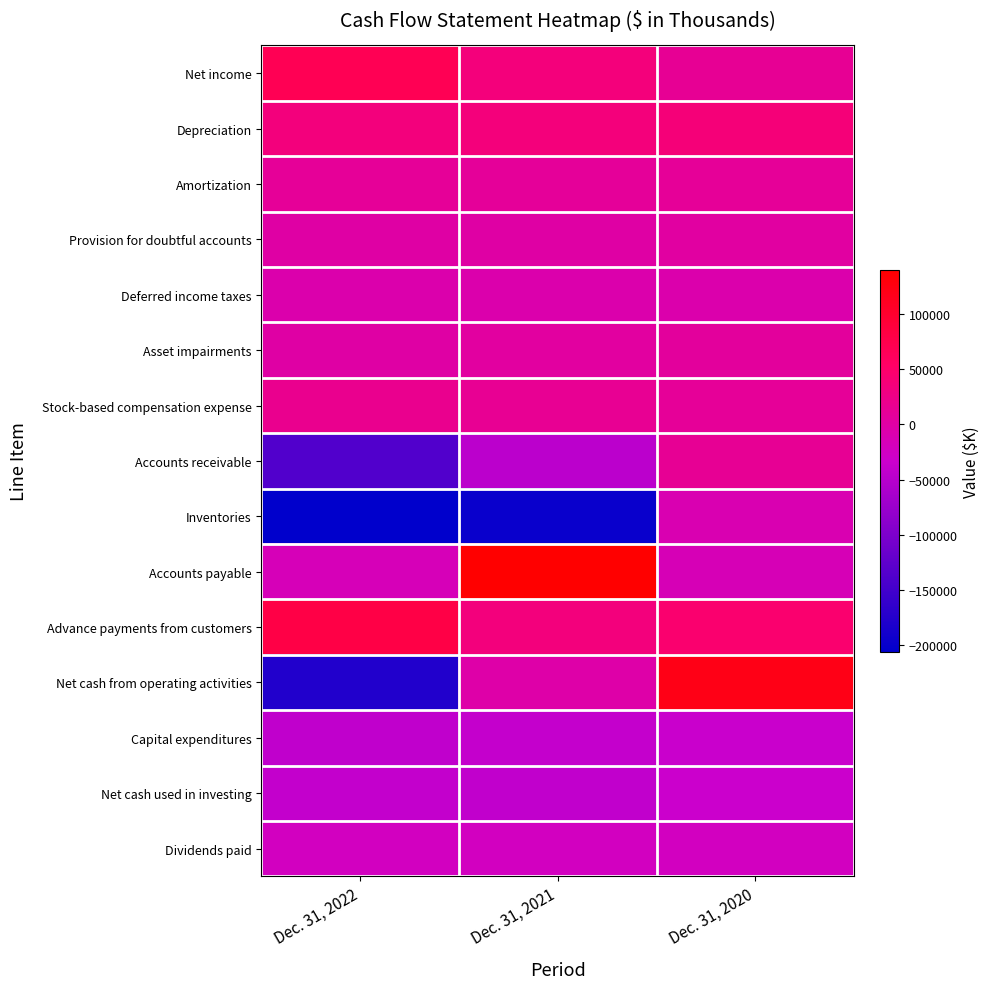

At which category does the chart reach its peak across all series?

Dec. 31, 2021